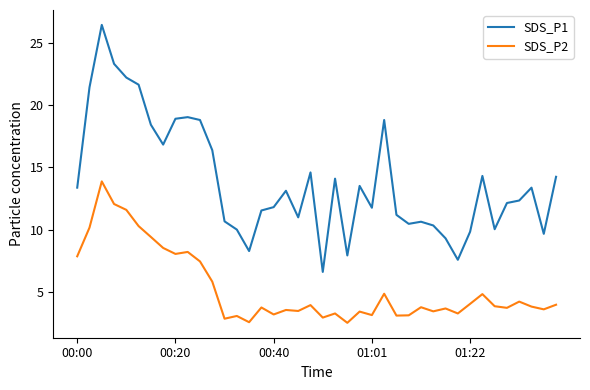

In SDS_P2, how many points are higher than both neighbors (excluding endpoints)?

13